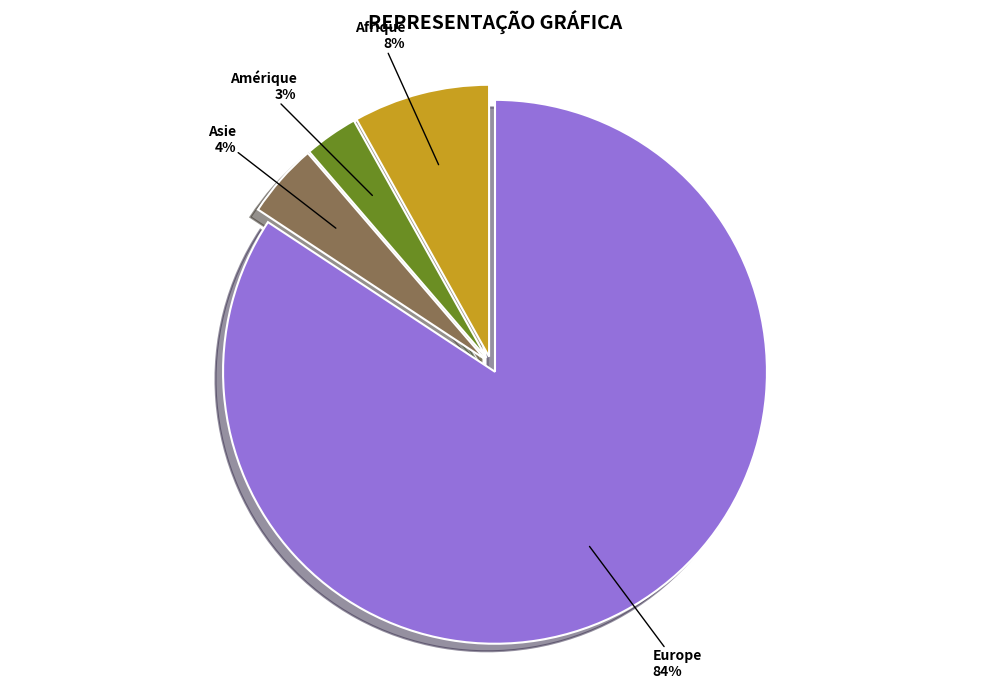

To the nearest percent, what portion does Amérique represent?

3%